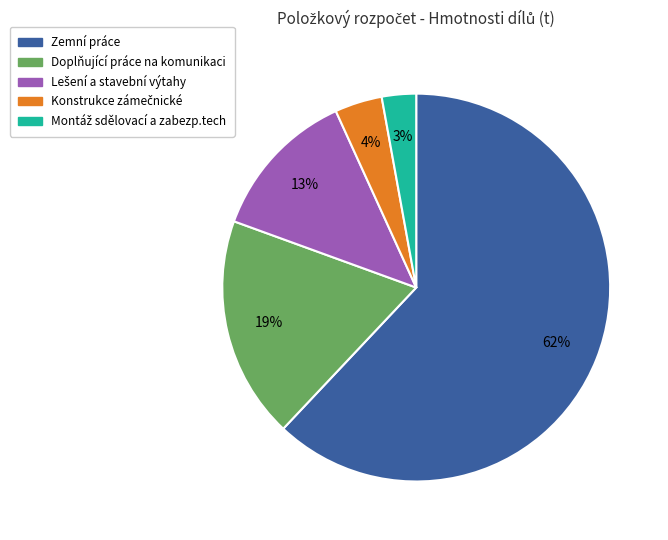

Does any single category account for the majority?

Yes